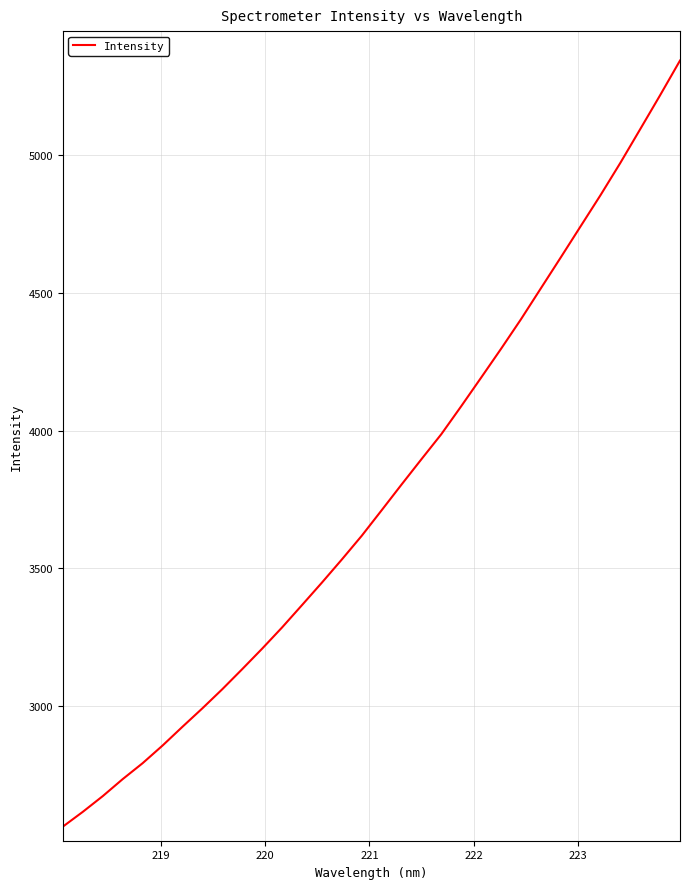

What is the minimum value shown in the chart?

2563.2